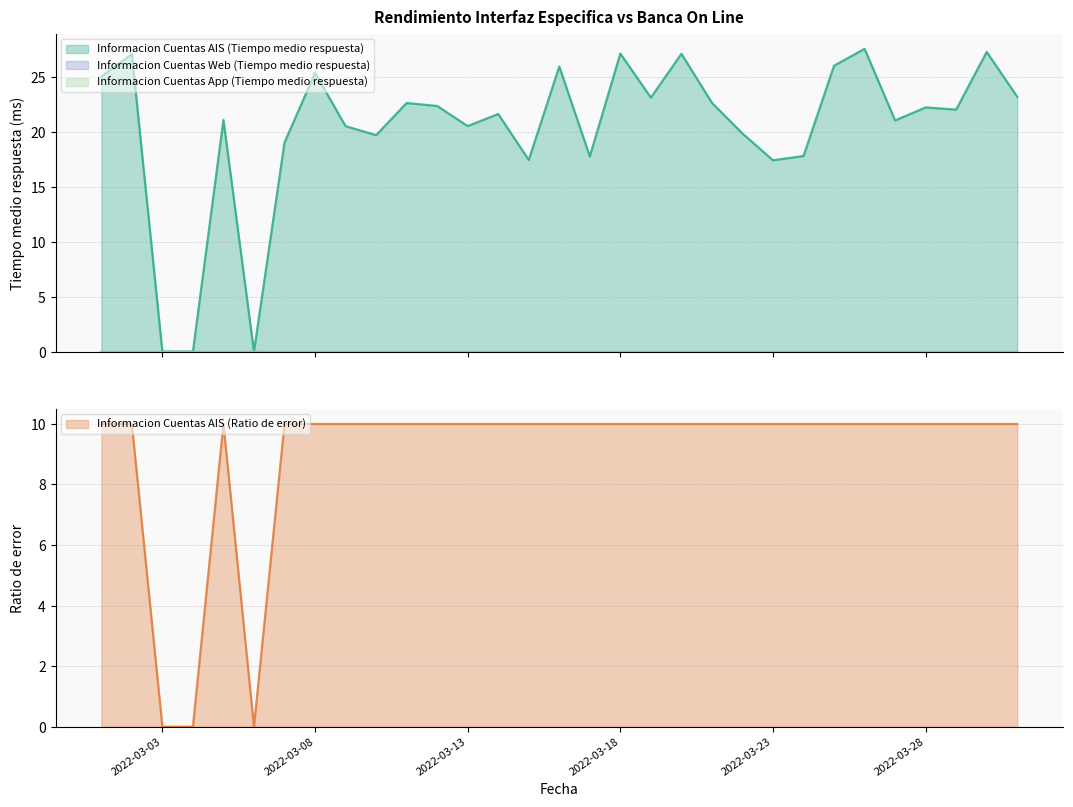

At how many categories does at least one series exceed 5?

28